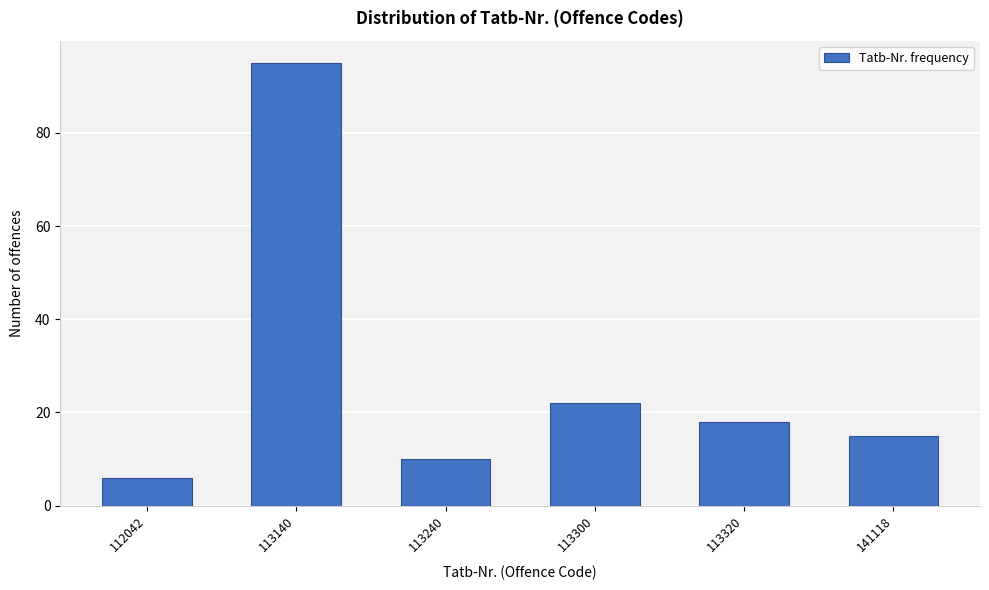

Reading right to left, extract all data points from this chart.

141118=15	113320=18	113300=22	113240=10	113140=95	112042=6